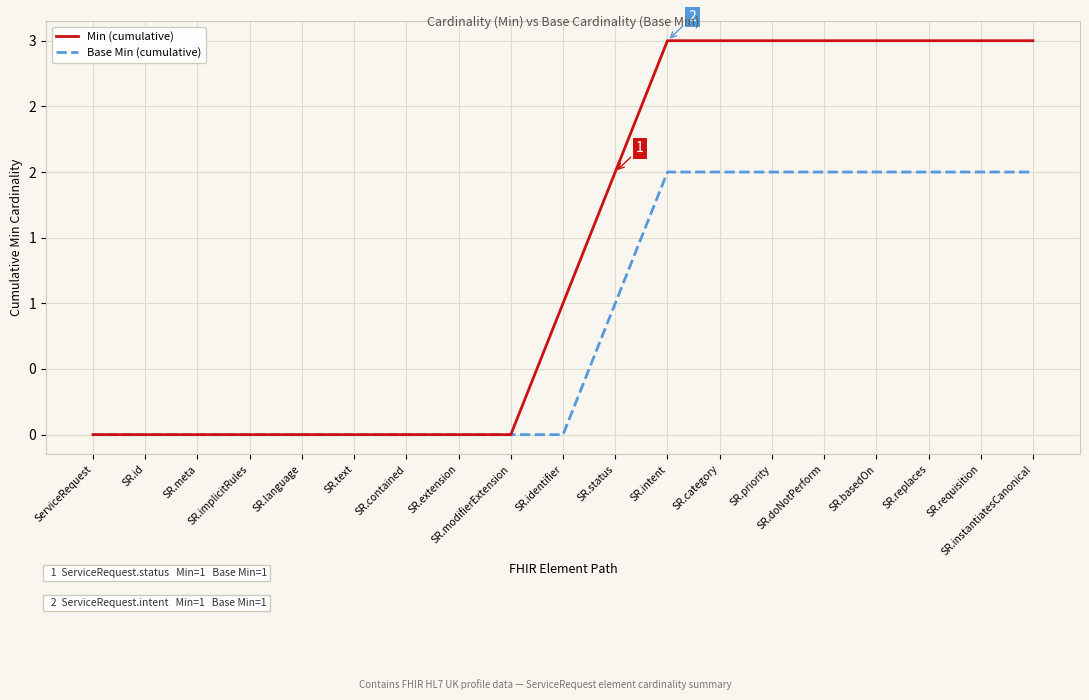

How many Base Min (cumulative) values are between 0 and 2?

19